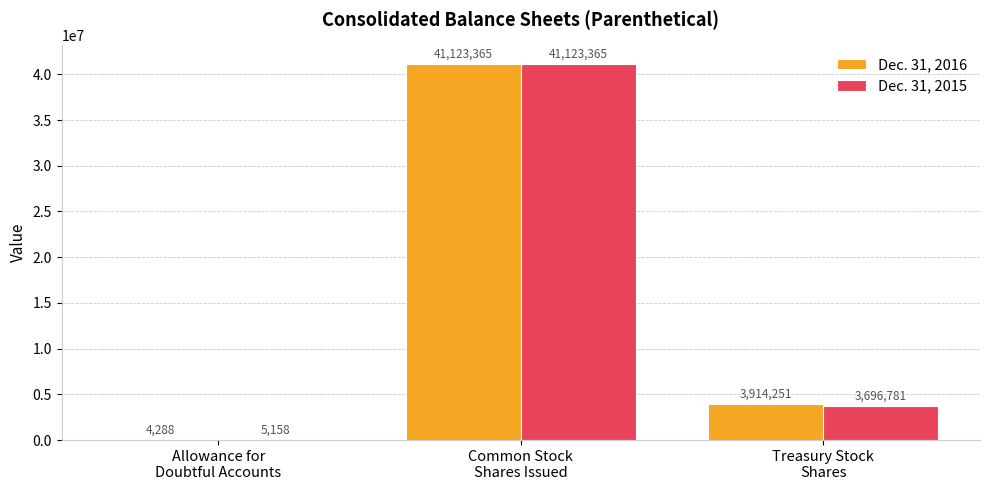

Reading right to left, list all the values displayed in this chart.

Dec. 31, 2016: Treasury Stock
Shares=3914251	Common Stock
Shares Issued=41123365	Allowance for
Doubtful Accounts=4288
Dec. 31, 2015: Treasury Stock
Shares=3696781	Common Stock
Shares Issued=41123365	Allowance for
Doubtful Accounts=5158